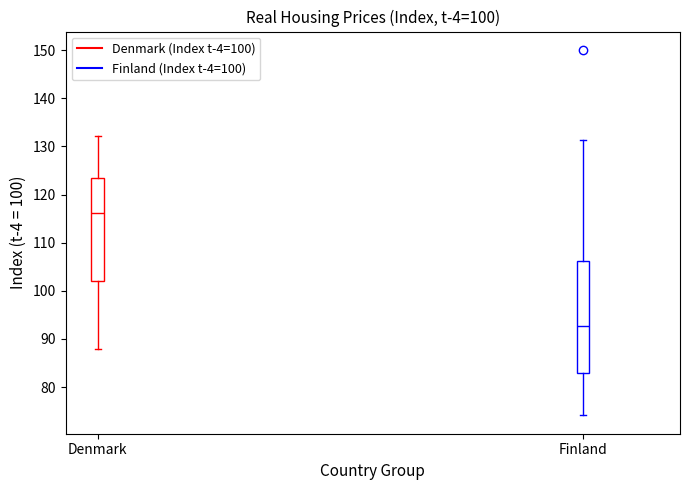

Reading left to right, read every box against the y-axis: the position of its median line, the range the box covers, and the ends of its whiskers. The values are not printed on the chart, so give them approximately, as read against the axis.

Denmark: median 116, box 102 to 123, whiskers 88 to 132
Finland: median 93, box 83 to 106, whiskers 74 to 131